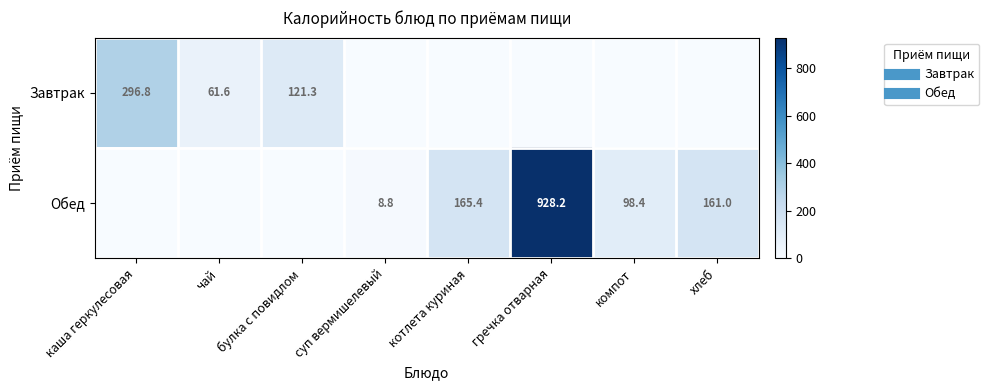

What is the maximum value shown in the chart?

928.2